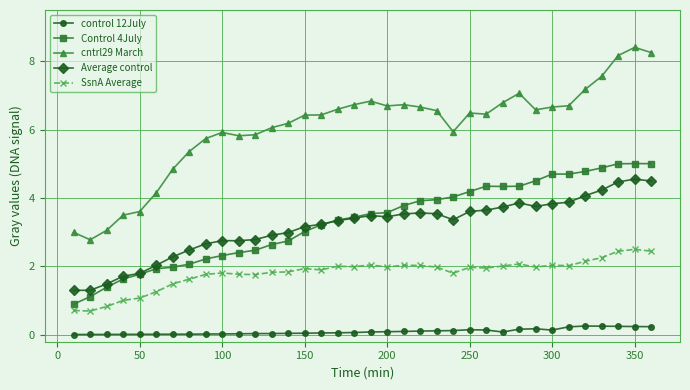

Does the chart display data point markers on the line(s)?

Yes